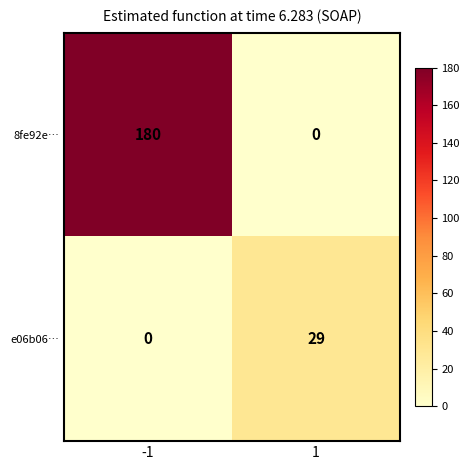

The 8fe92e… series shows -92 at 1. True or false?

False